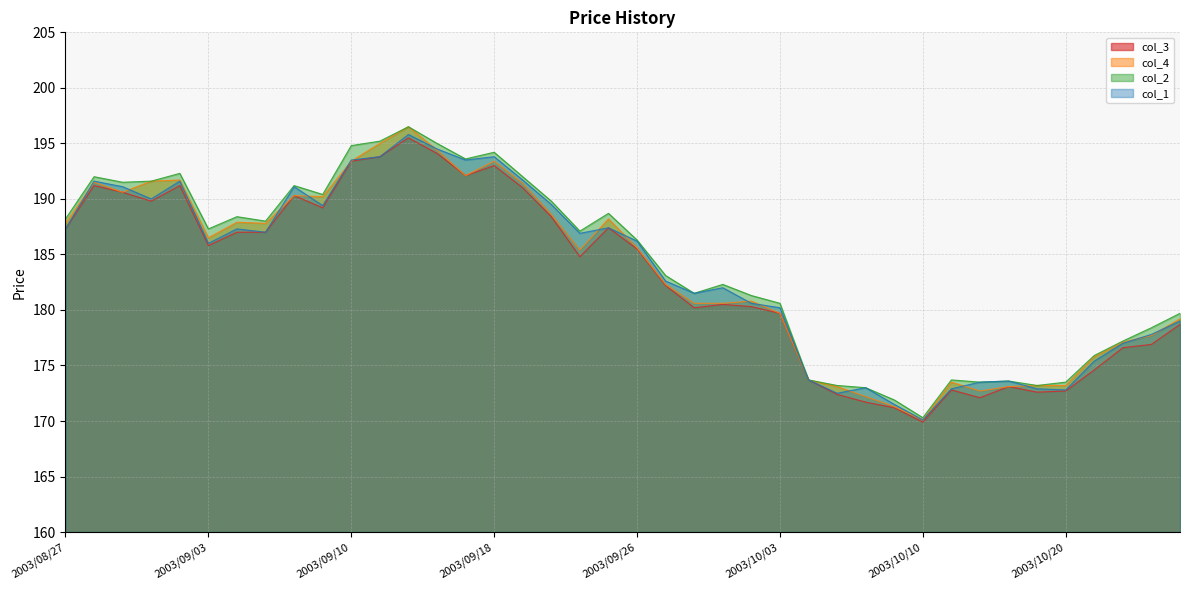

How many interior local valleys does the col_3 series have?

9